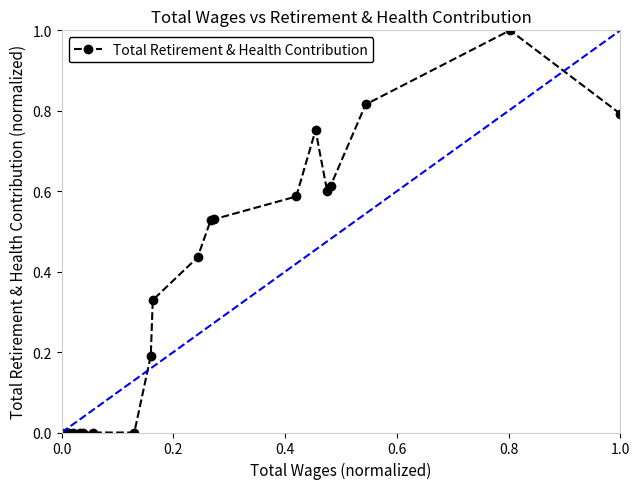

The Total Retirement & Health Contribution series shows 0.8 at 1.0. True or false?

True